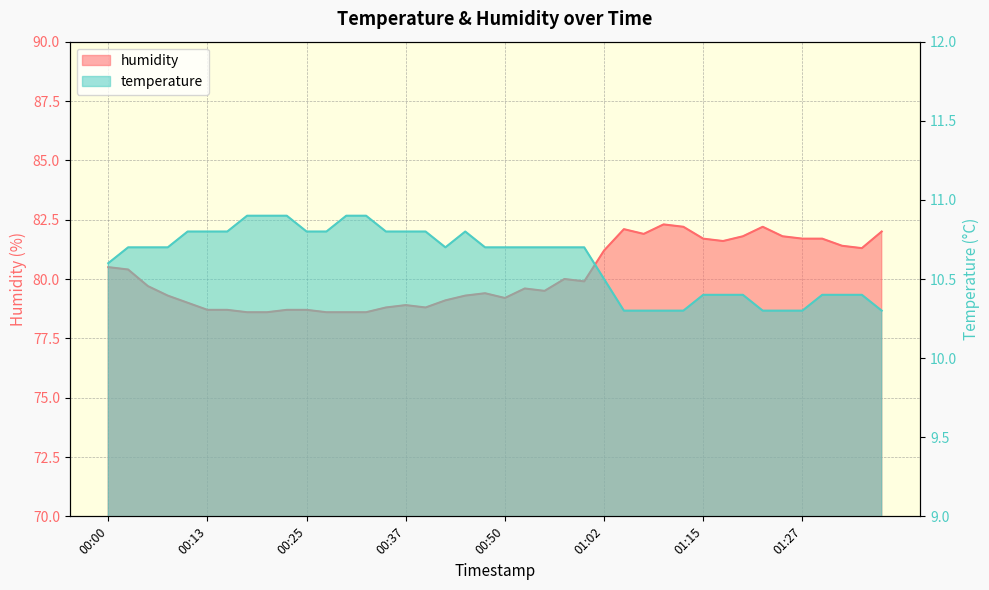

At which label does humidity reach its peak?

01:10